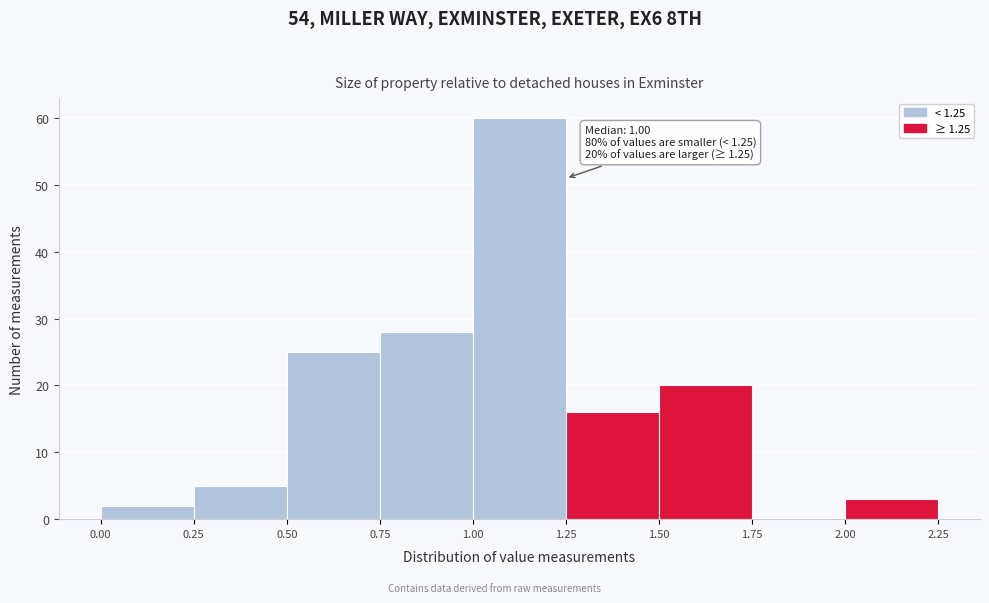

Which range on the x-axis has the tallest bar?

1.00 to 1.25